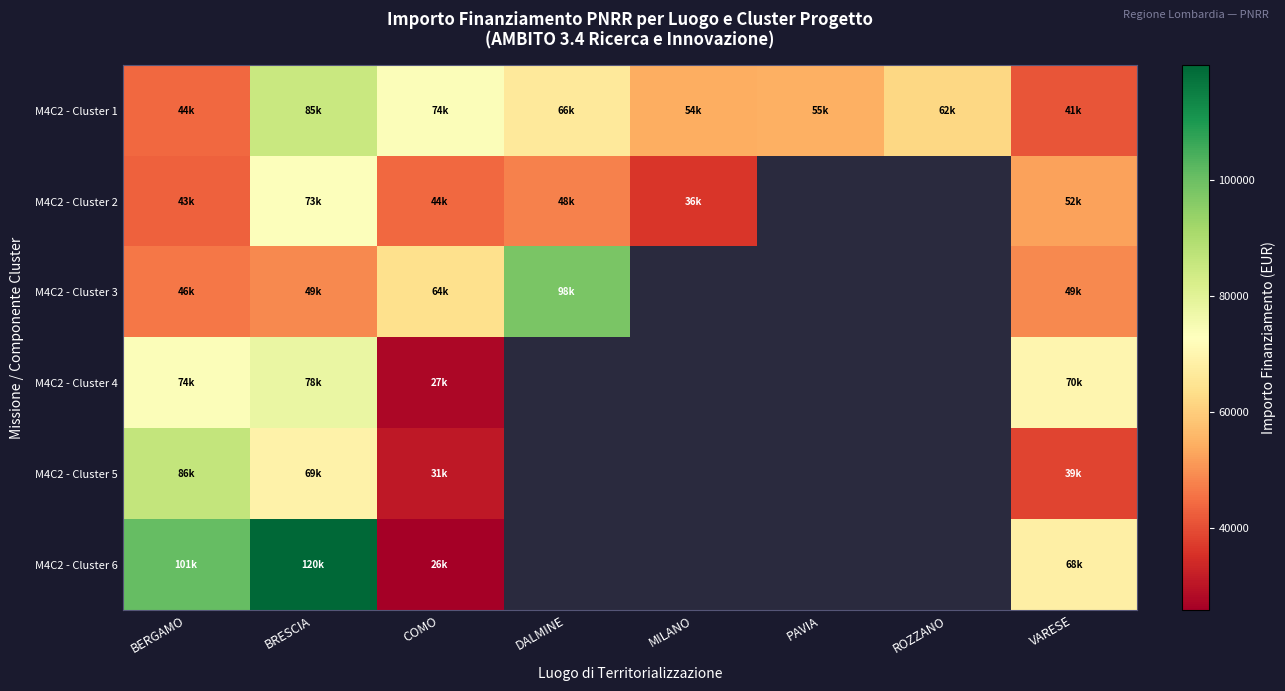

What is the difference between the maximum and minimum values in the M4C2 - Cluster 6 series?

93941.0